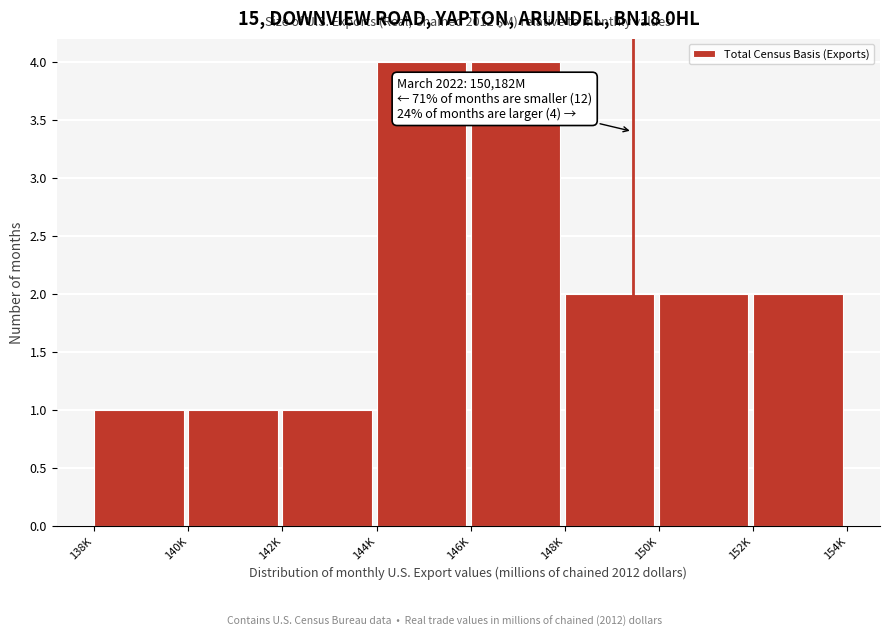

Reading left to right, transcribe all the data shown in this chart.

1	1	1	4	4	2	2	2